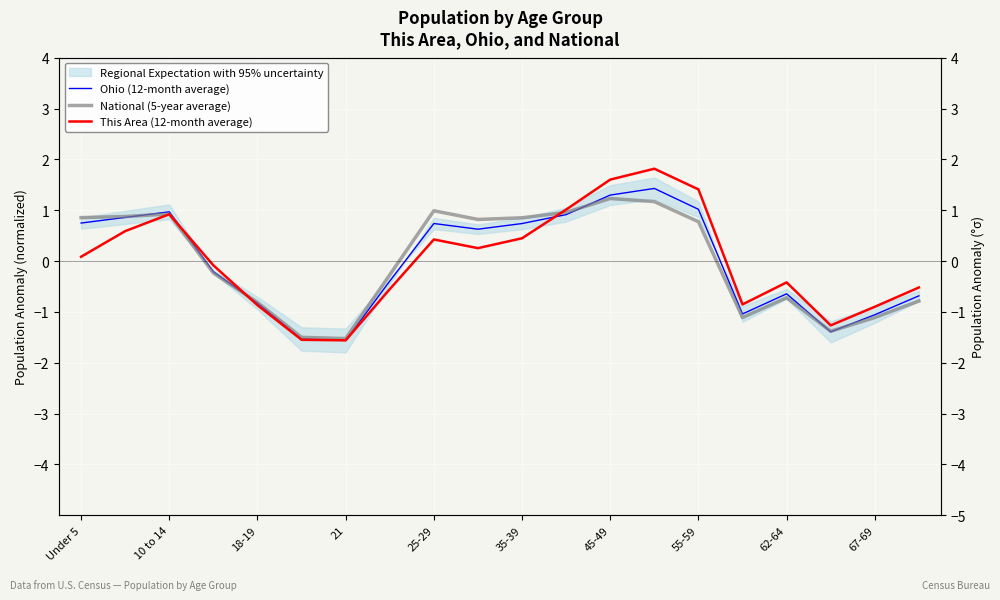

What is the difference between the second highest and minimum values in the This Area (12-month average) series?

3.2